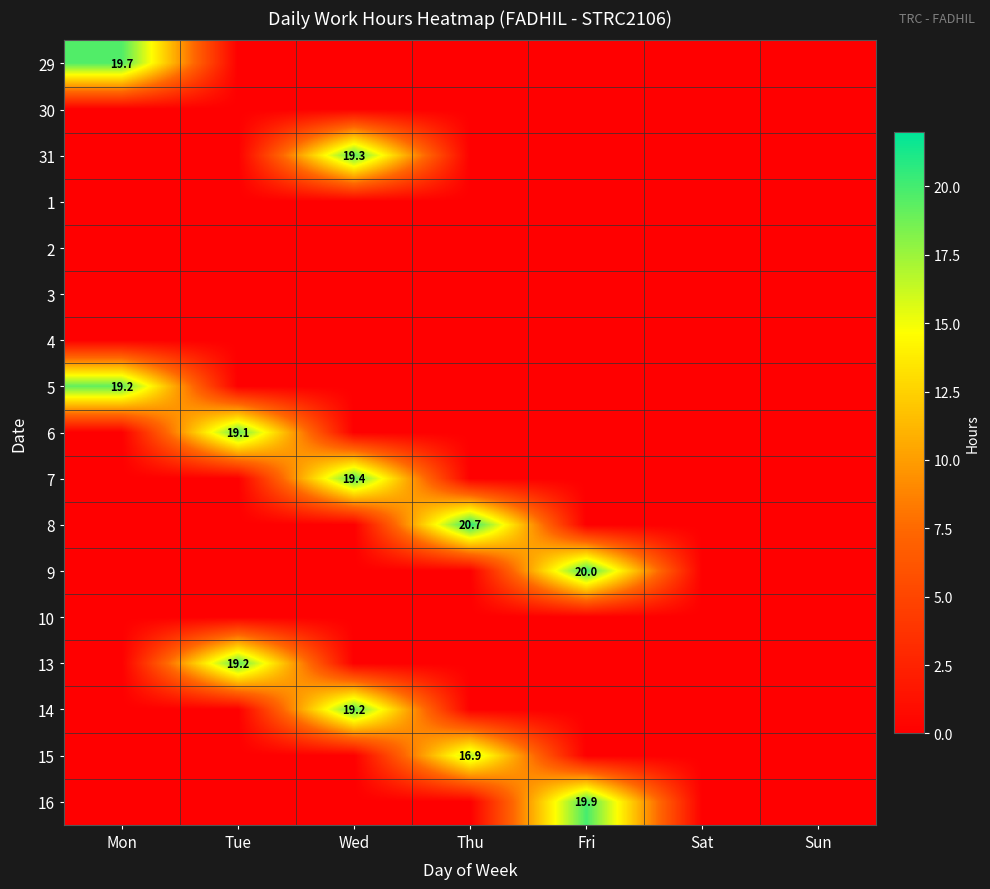

Which has a higher value, Wed or Fri?

Wed